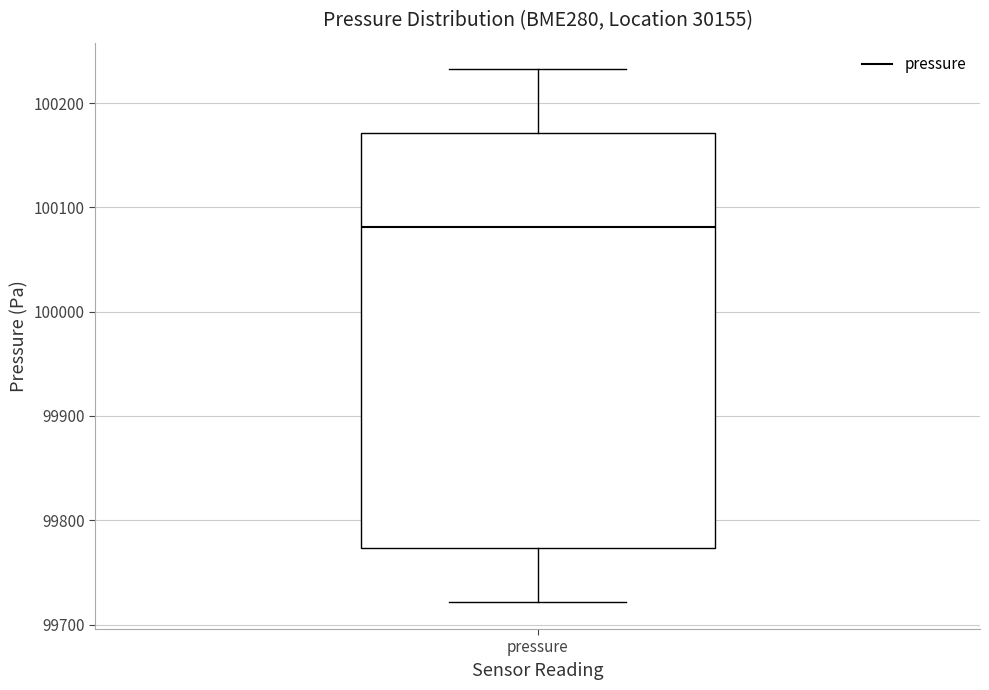

Where does the median line of the box for pressure sit on the y-axis? The values are not printed on the chart, so give them approximately, as read against the axis.

100080